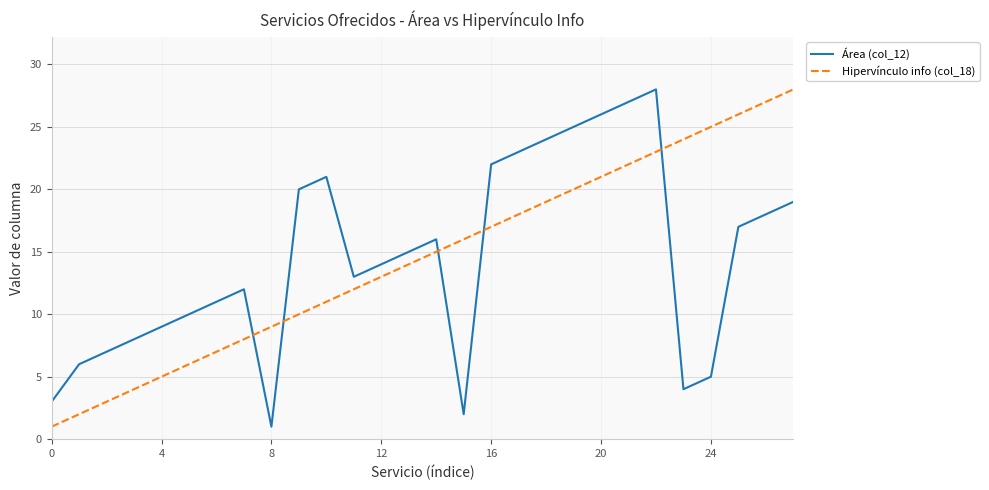

True or false: Área (col_12) has more than 1 interior local peaks.

True